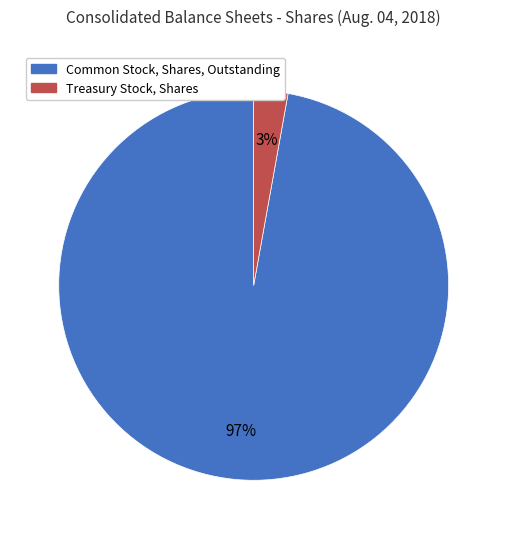

To the nearest percent, what is the combined percentage of Treasury Stock, Shares and Common Stock, Shares, Outstanding?

100%